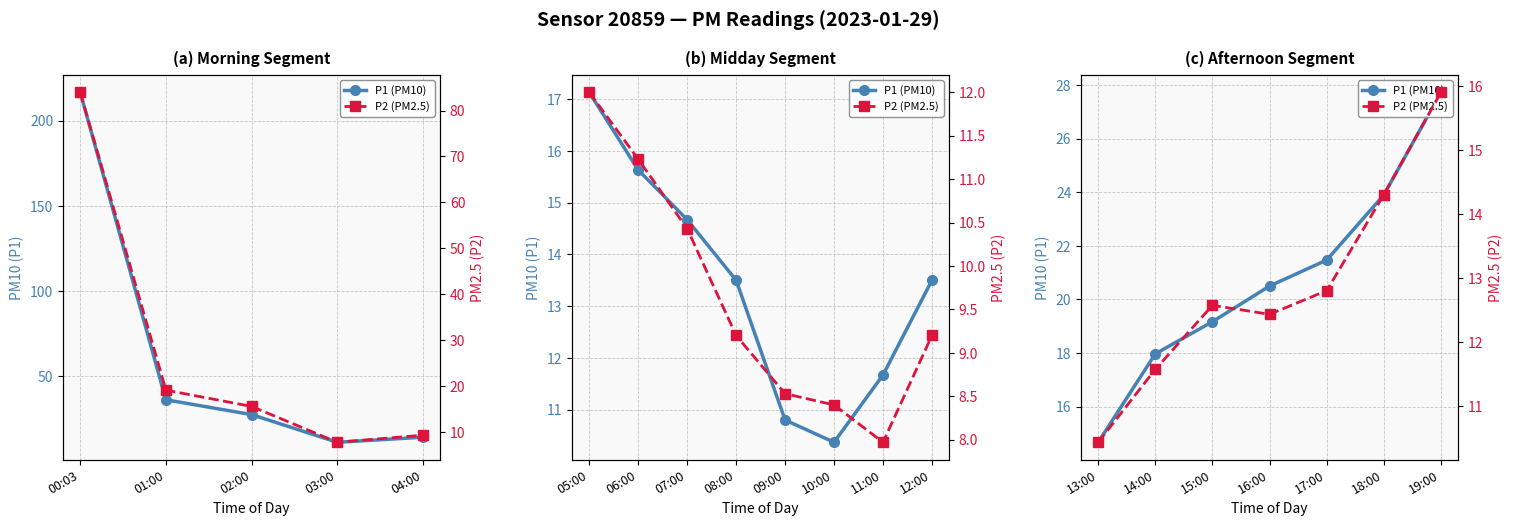

Between 15:00 and 18:00, which series saw the biggest shift?

P1 (PM10)